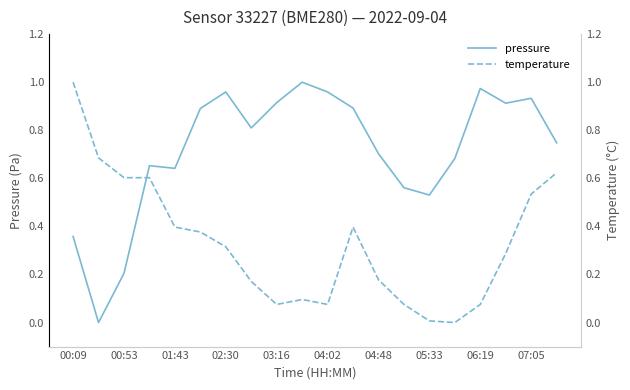

The value of pressure at 00:53 is 0.1. True or false?

False